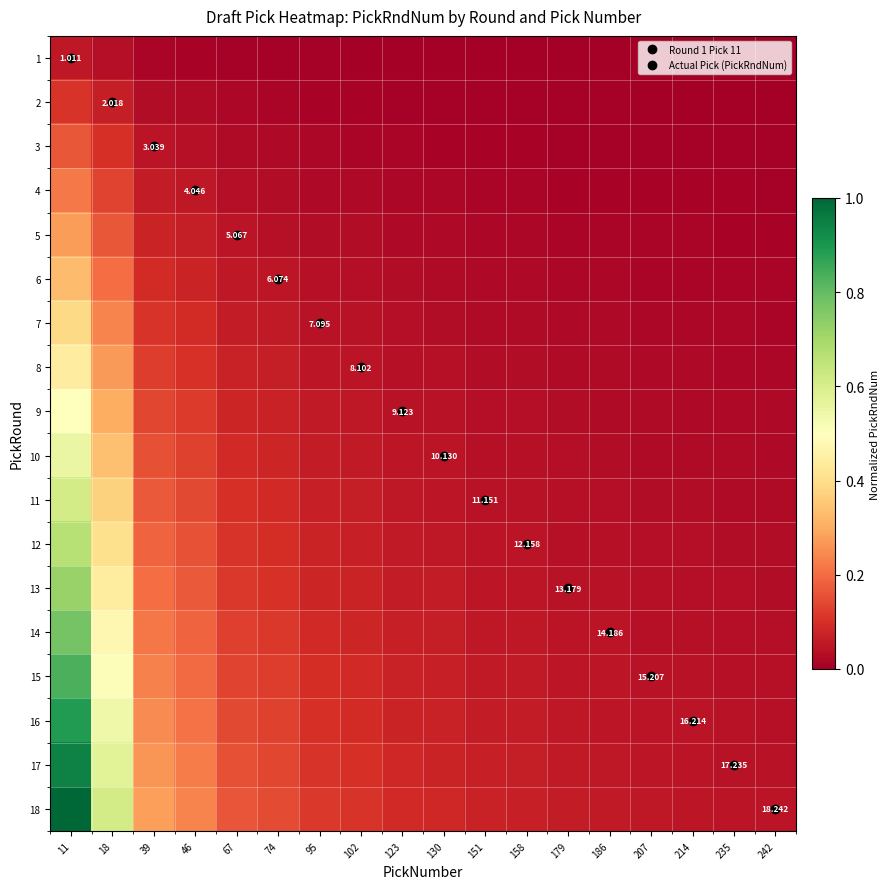

What is the difference between the second highest and second lowest values in the 3 series?

0.1